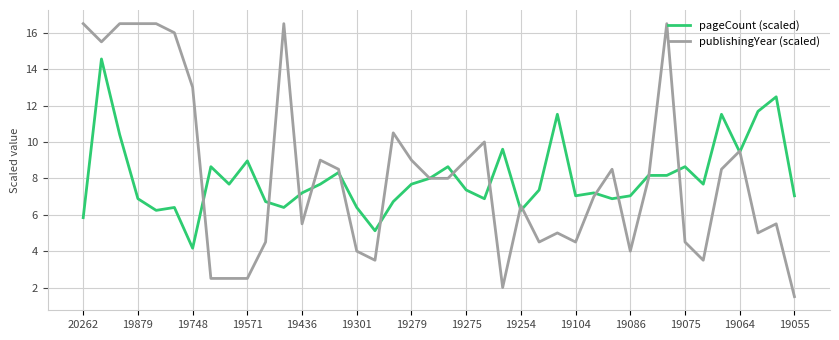

What is the average value of the pageCount (scaled) series?

8.0